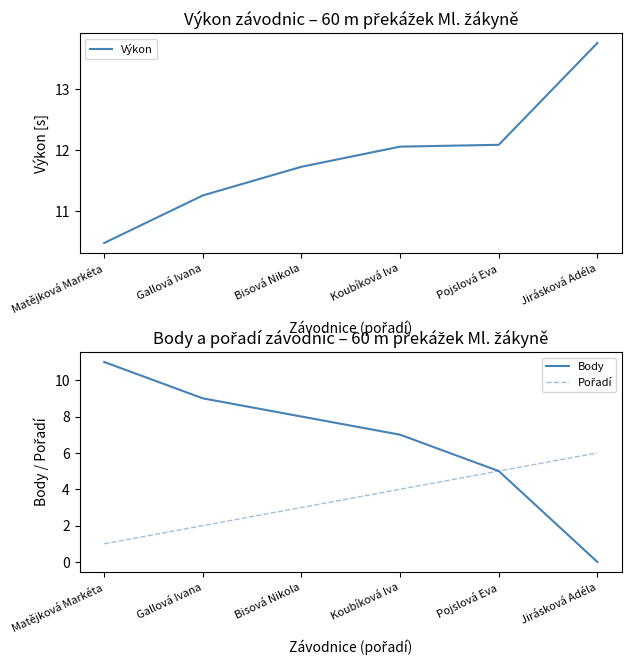

What is the difference between the highest and lowest values at Koubíková Iva?

8.1